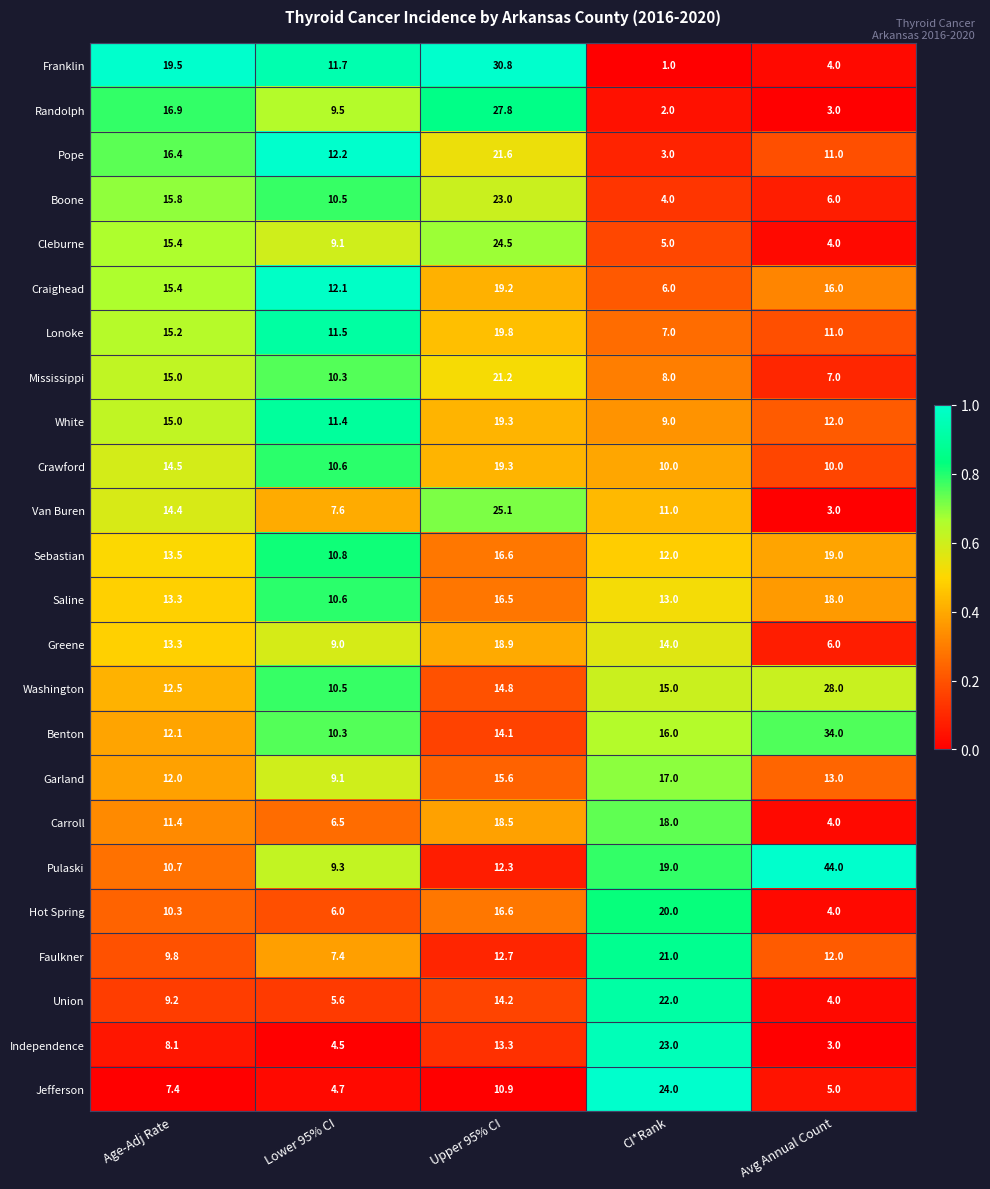

What is the difference between the Carroll values at Age-Adj Rate and CI*Rank?

6.6